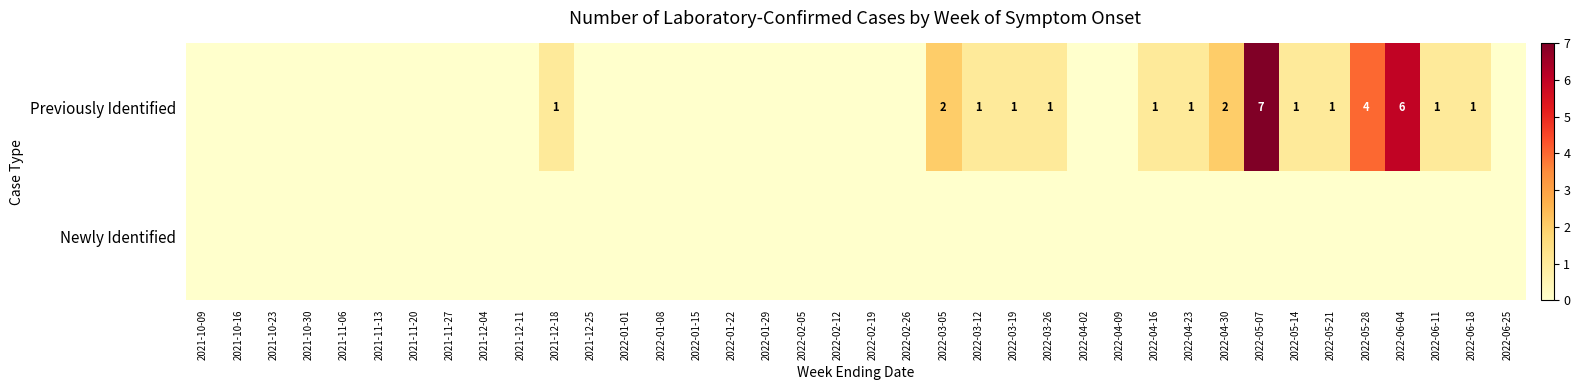

What is the average value of the Previously Identified series?

1